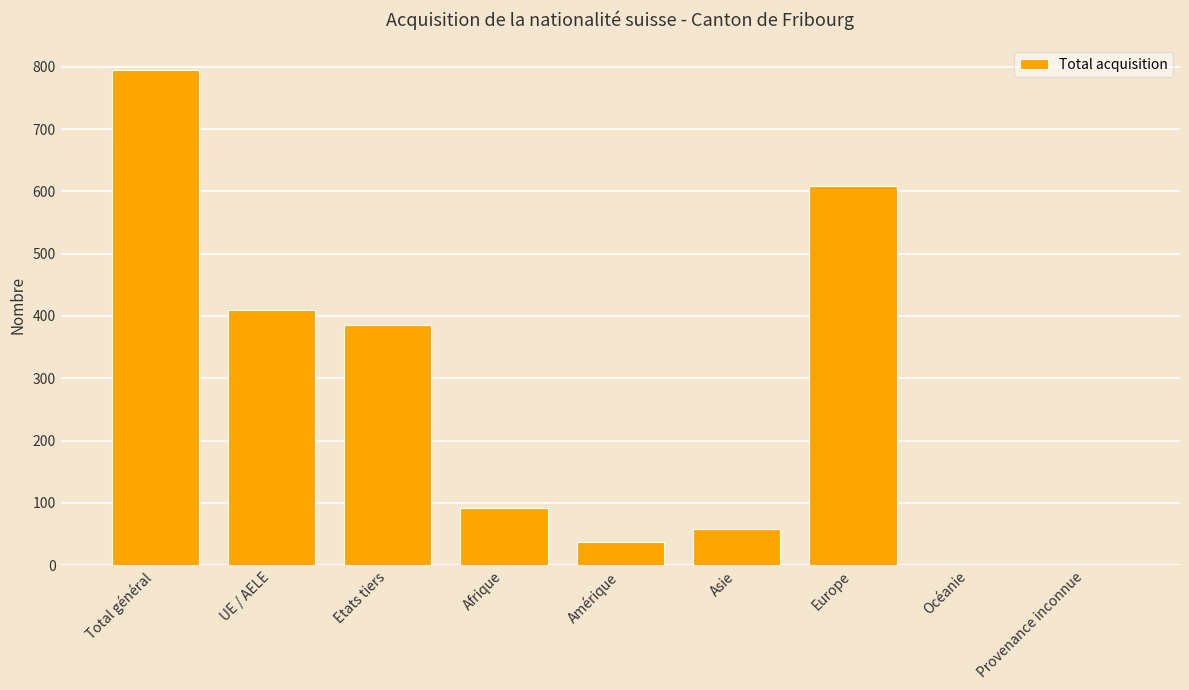

The chart shows a value of 38 at Amérique. True or false?

True